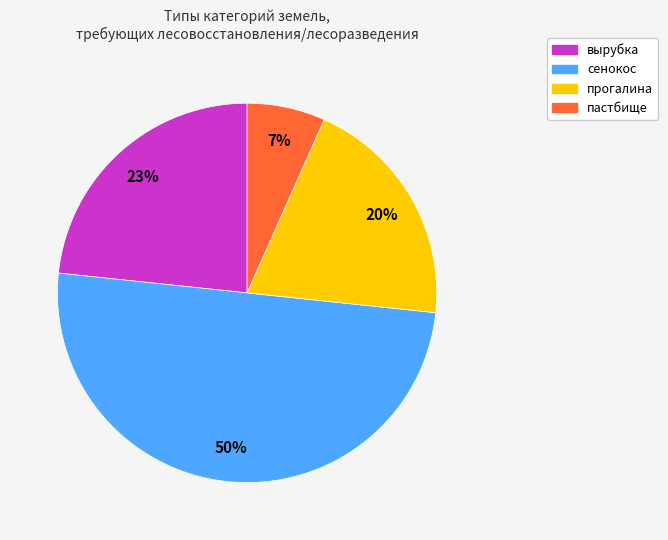

Does вырубка represent more than half of the total?

No